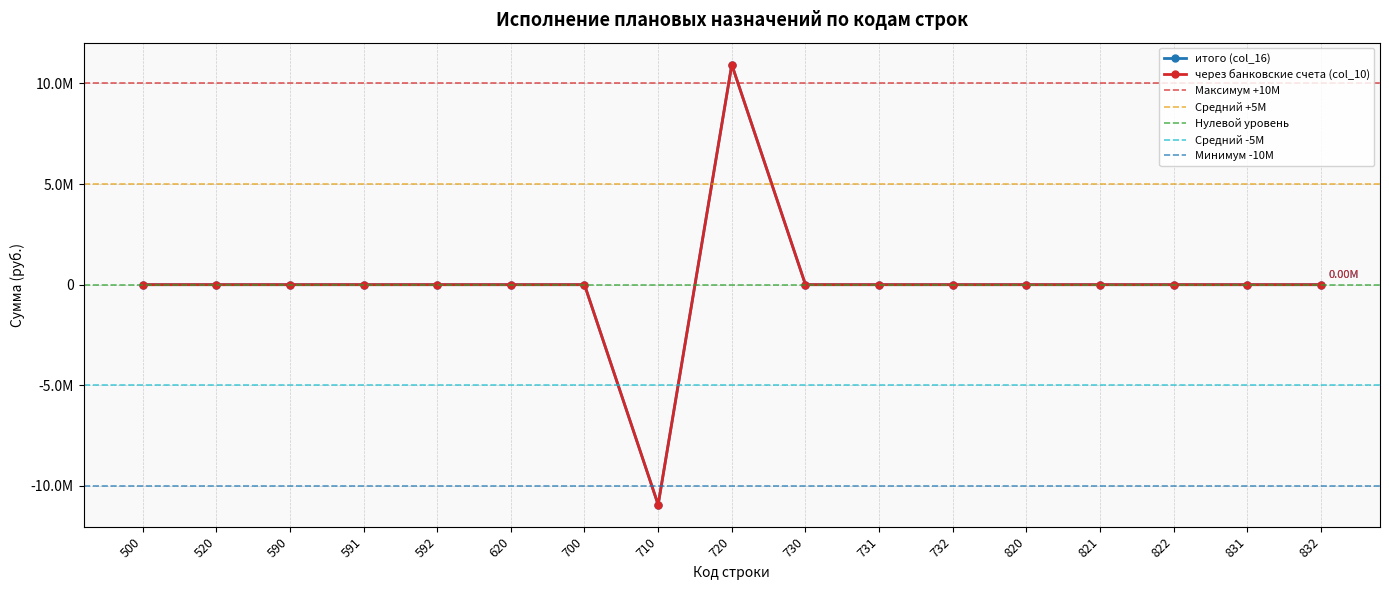

True or false: итого (col_16) has a value of 0.0 at 520.

True